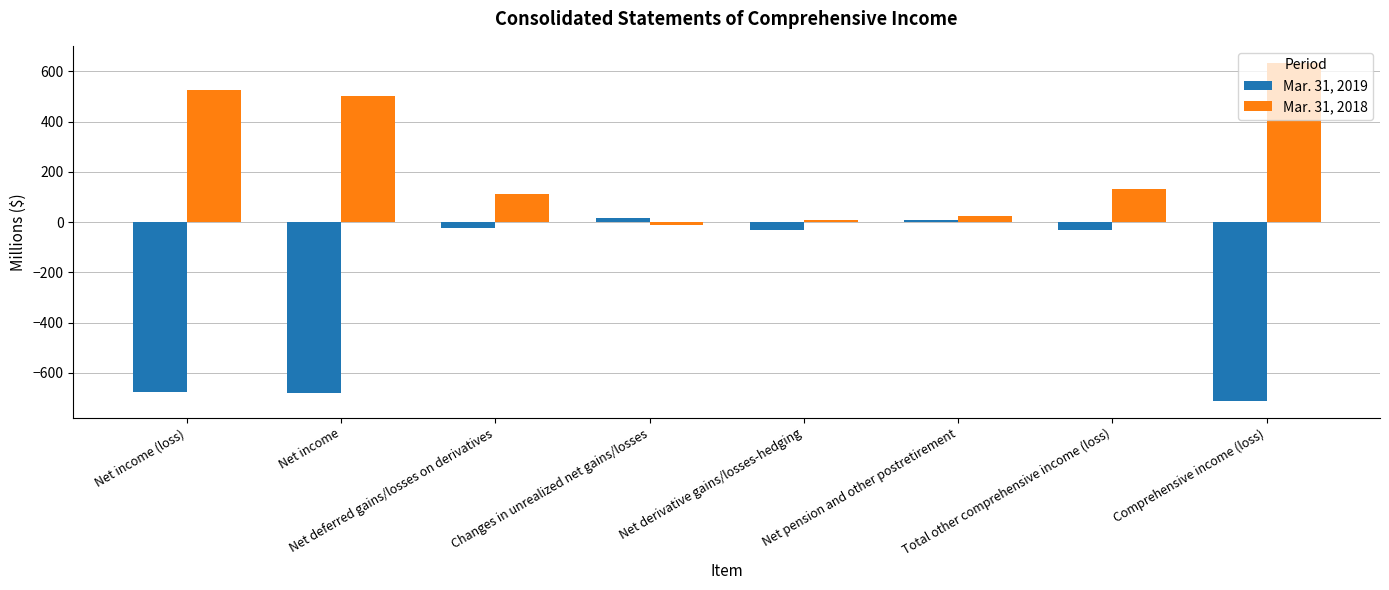

What is the maximum value shown in the chart?

634